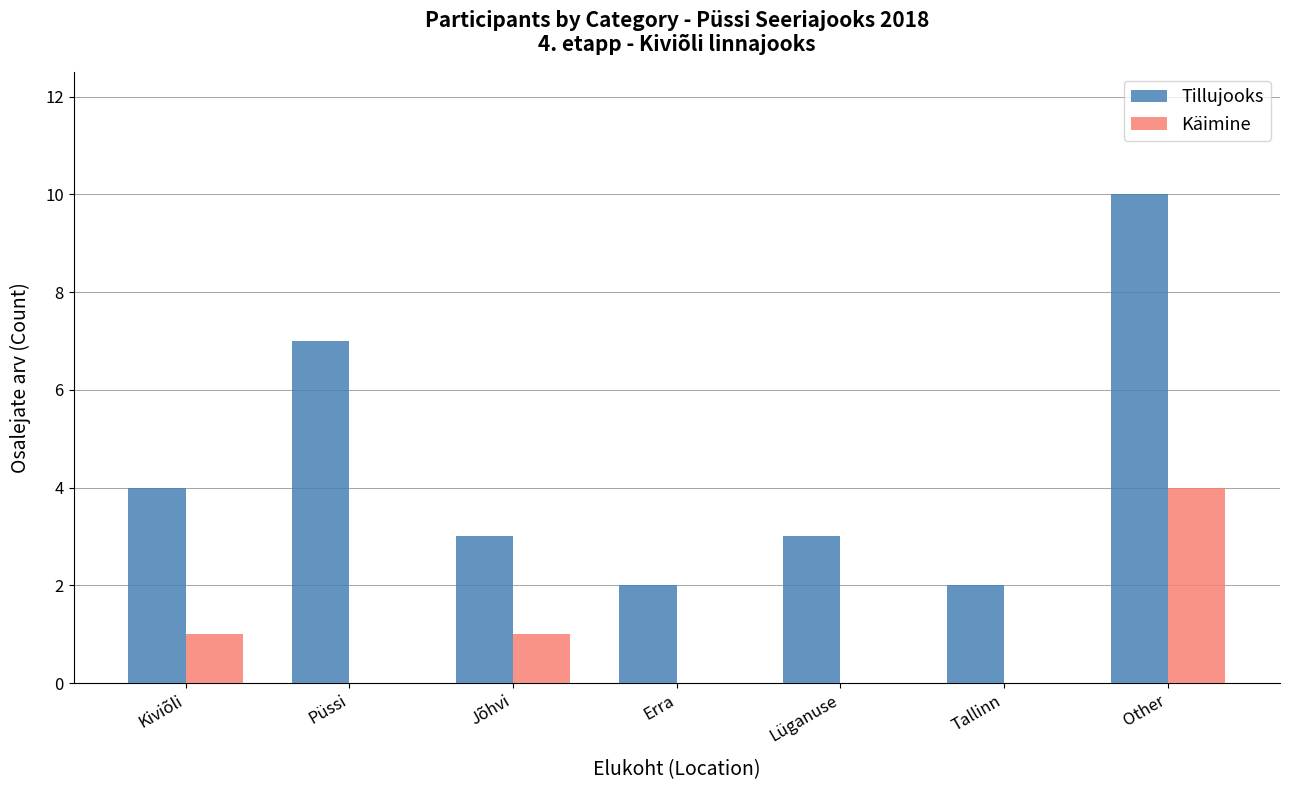

Is it true that Tillujooks equals 0 at Tallinn?

False